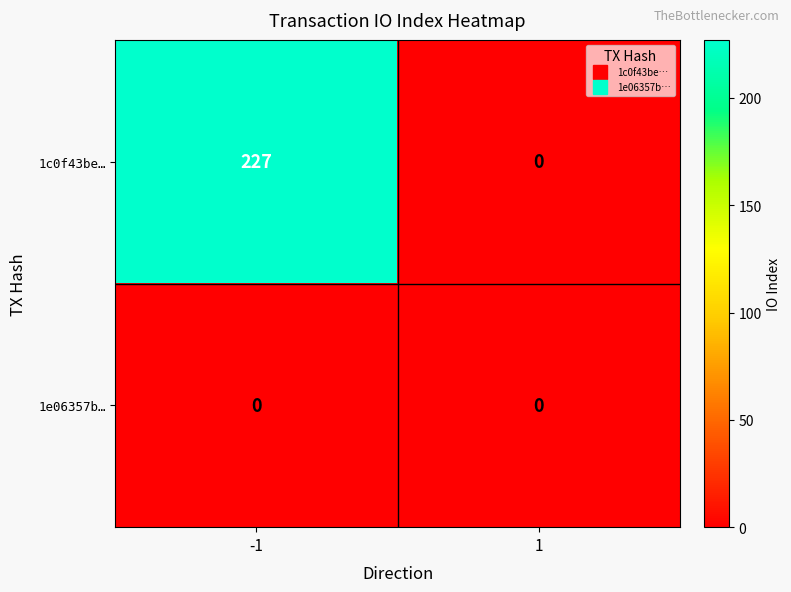

What is the average value of the 1c0f43be… series?

114